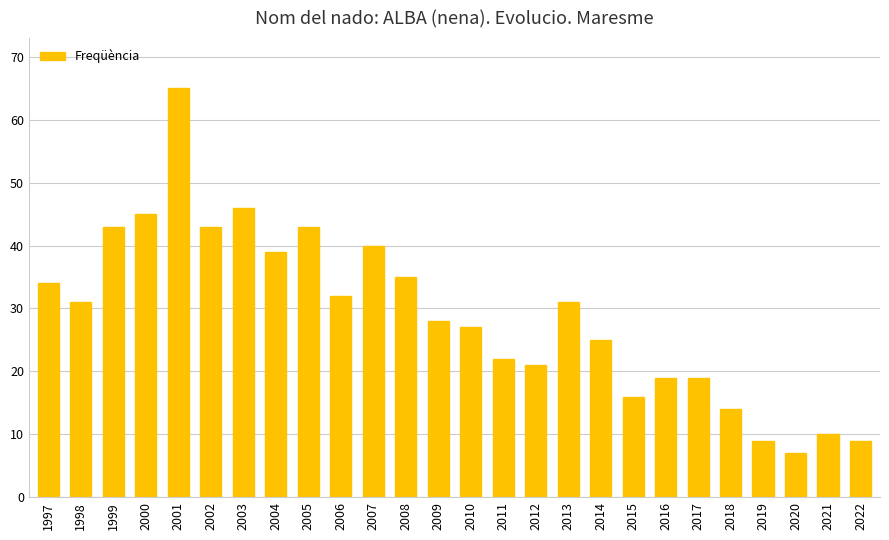

Does the chart contain stacked bars?

No